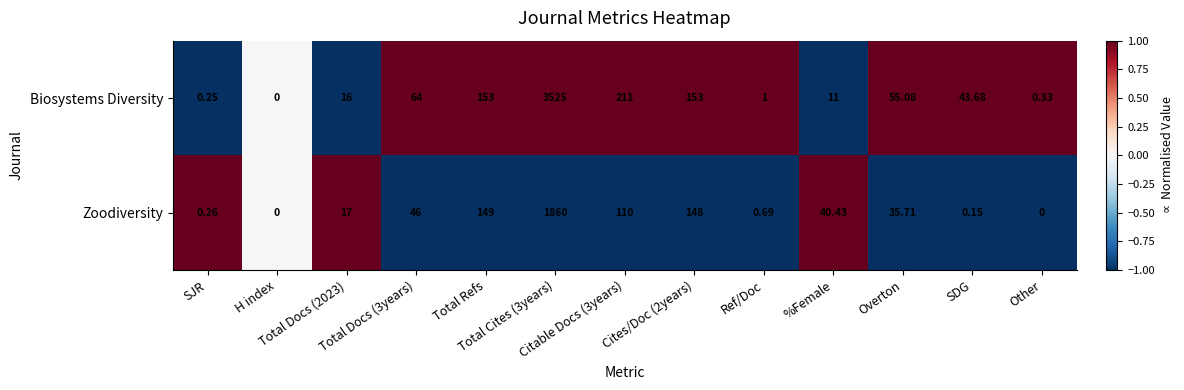

Which series has the largest total across all categories?

Biosystems Diversity